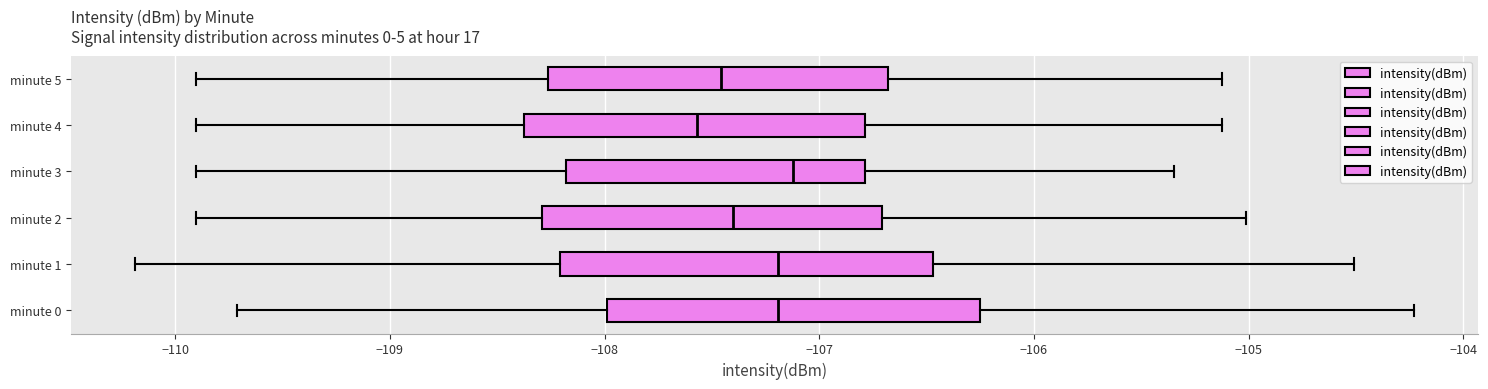

Where is the left edge of the box for minute 3 on the x-axis? The values are not printed on the chart, so give them approximately, as read against the axis.

-108.2